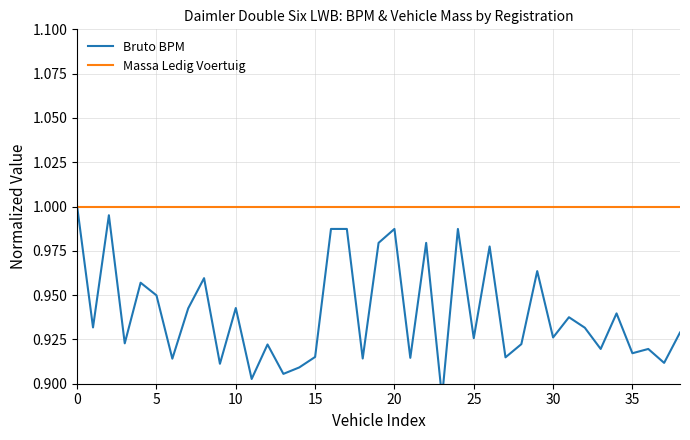

Between 18 and 32, which series saw the biggest shift?

Bruto BPM